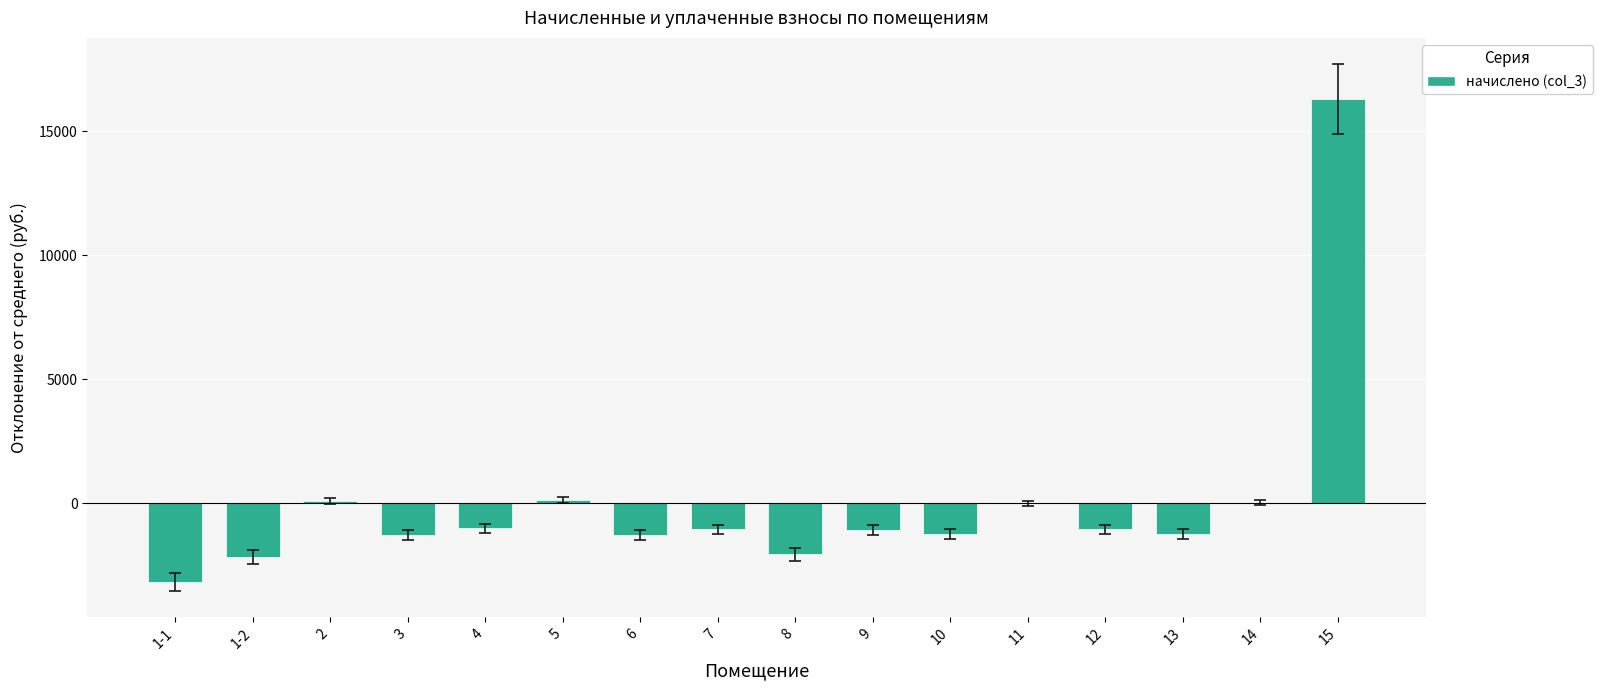

The chart shows a value of 26.5 at 14. True or false?

True